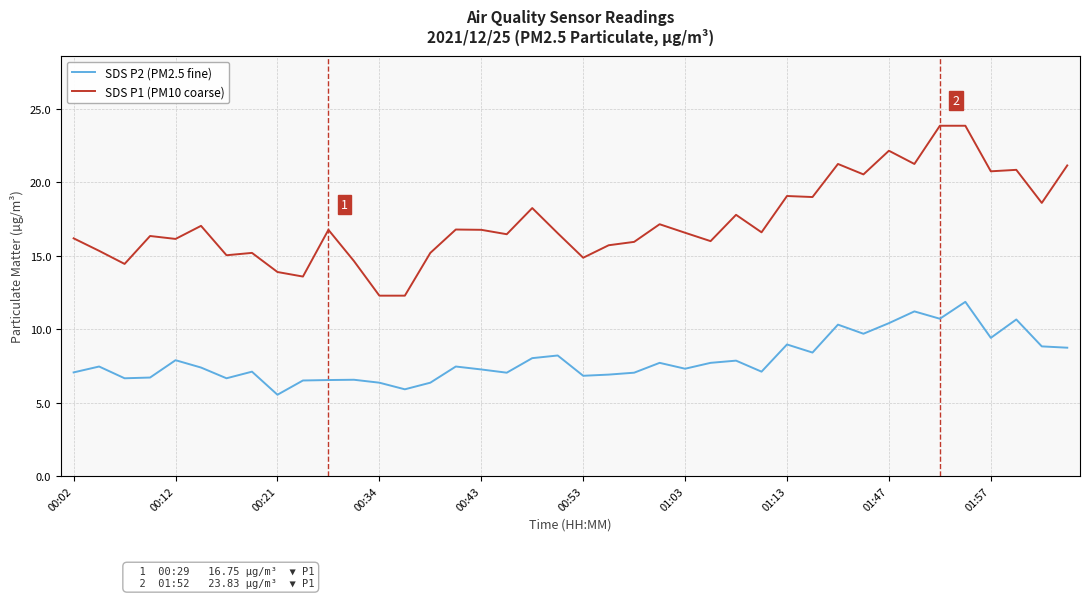

What is the maximum value shown in the chart?

23.8